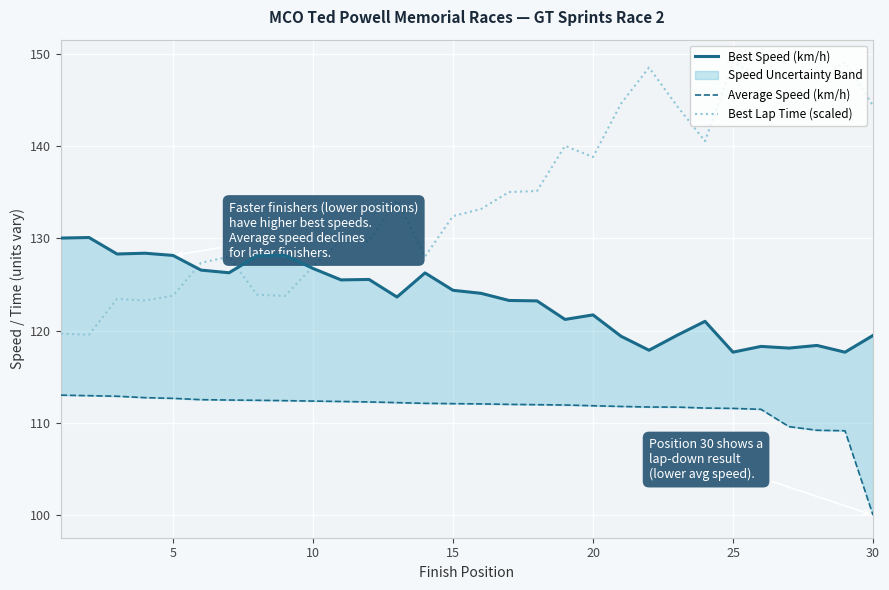

What are all the series names shown in the legend?

Best Speed (km/h), Average Speed (km/h), Best Lap Time (scaled)